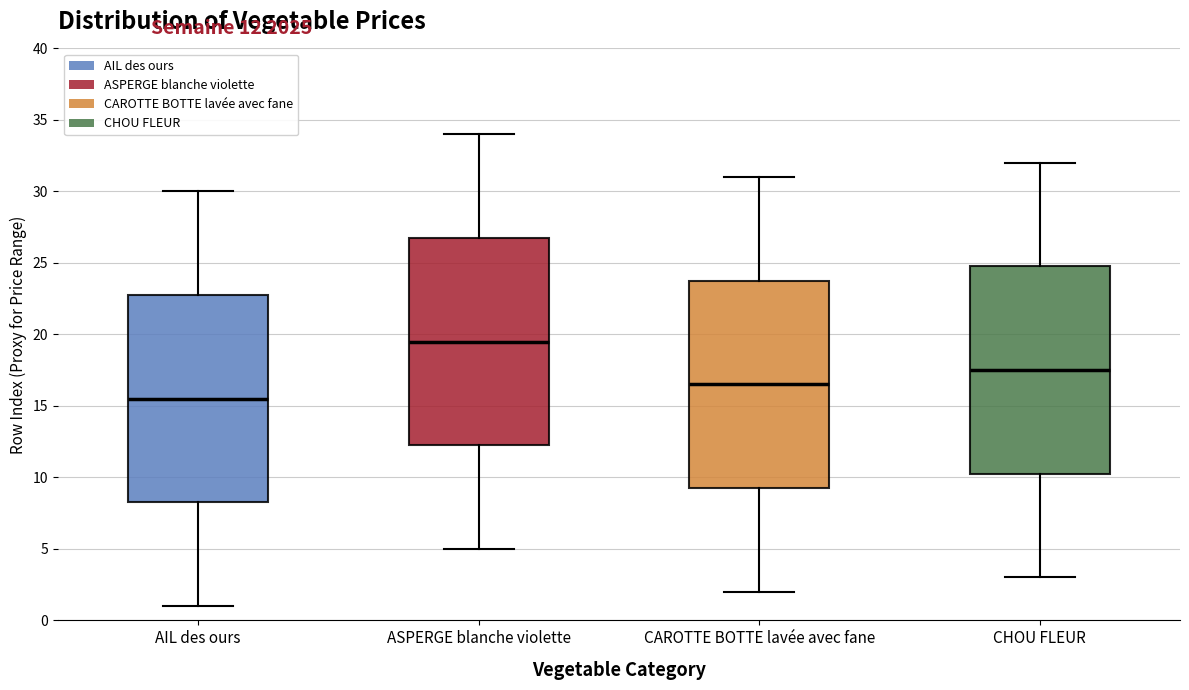

Where does the upper whisker of the box for CHOU FLEUR end on the y-axis? The values are not printed on the chart, so give them approximately, as read against the axis.

32.0